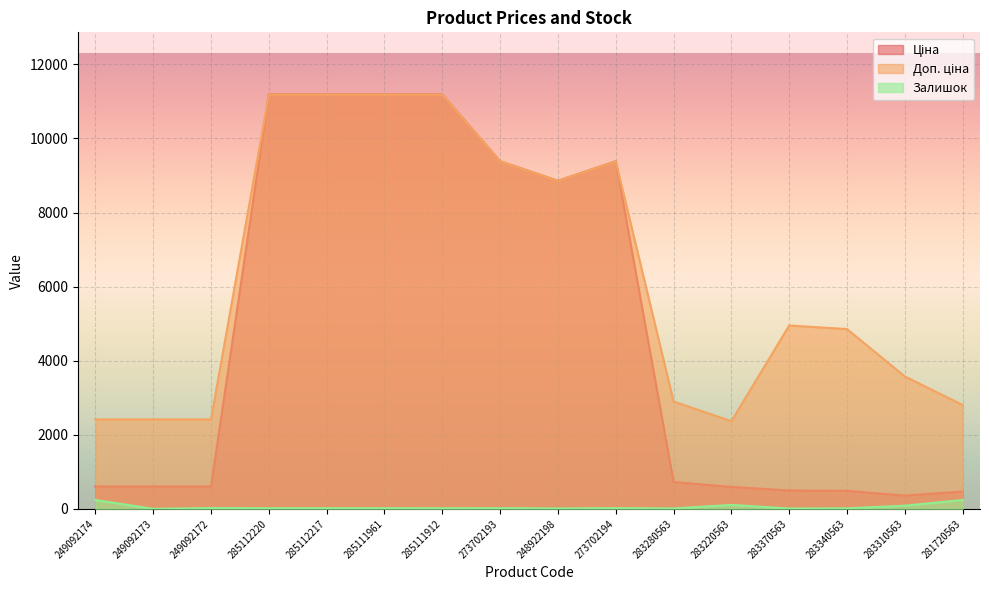

Where is Доп. ціна nearest to the value 6777?

283370563